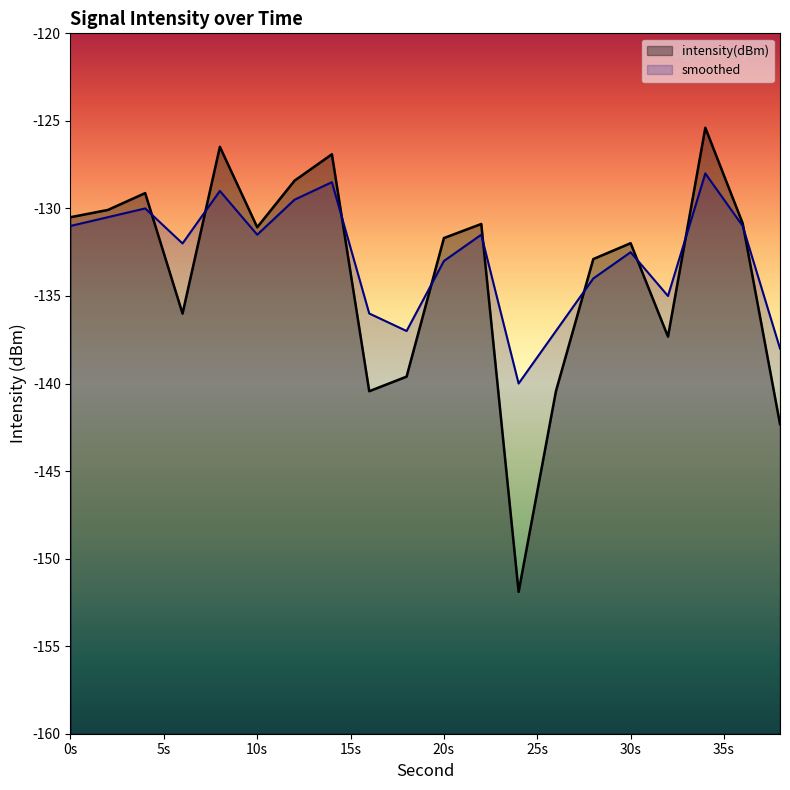

Is the value of intensity(dBm) at 28 greater than the value of smoothed at 14?

No